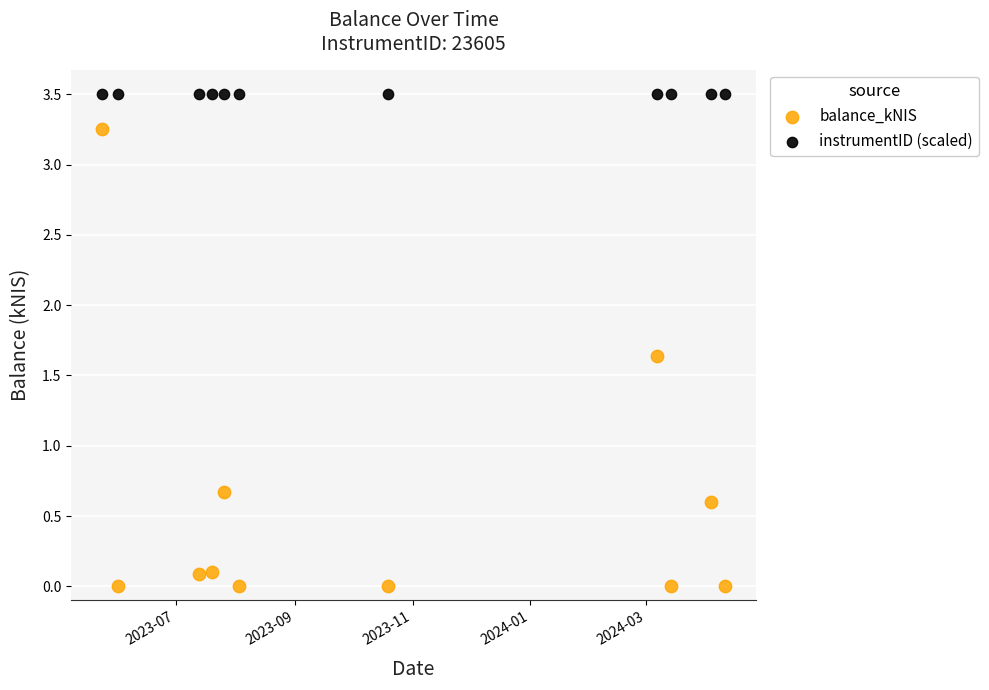

Across all series, what Y value is closest to 1?

0.7